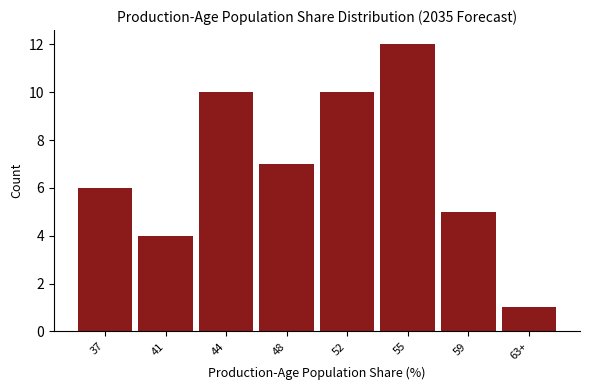

Reading left to right, transcribe all the data shown in this chart.

6	4	10	7	10	12	5	1